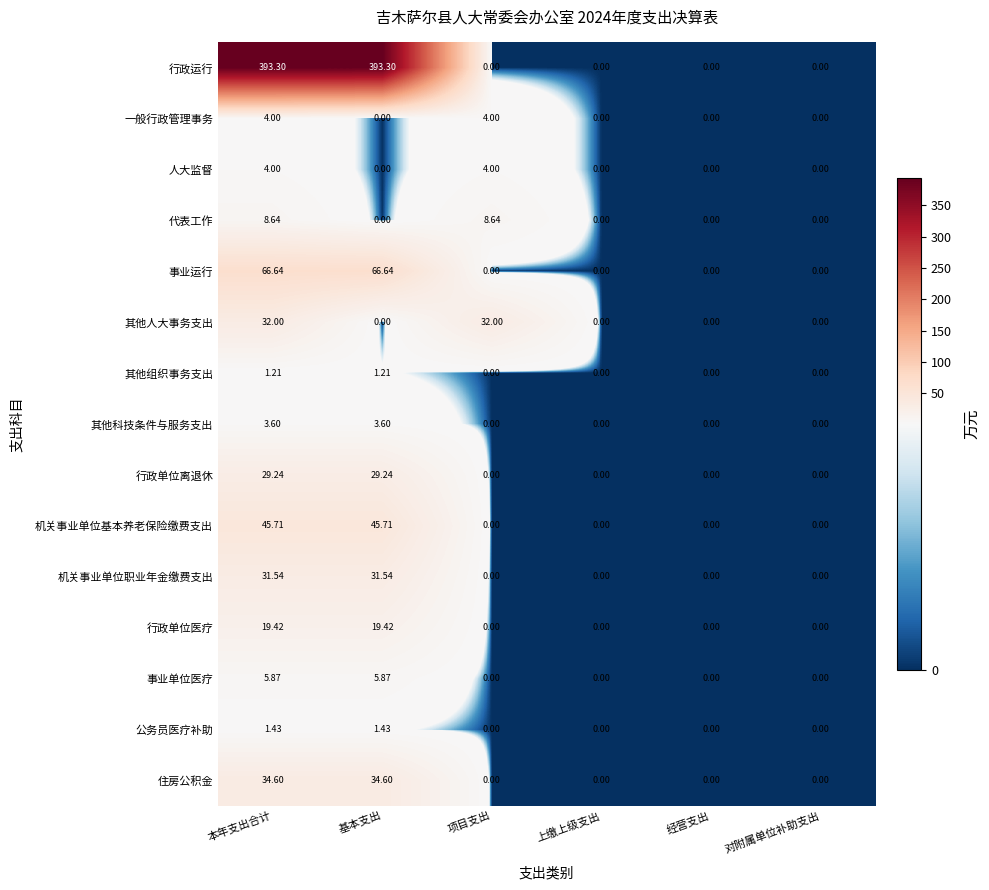

How many data points does each series have?

6